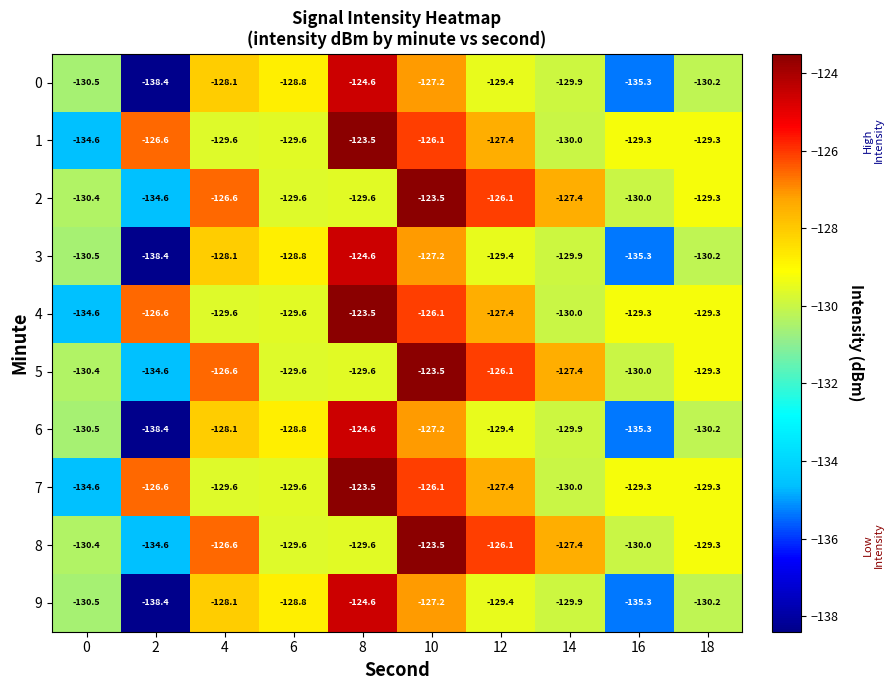

The 2 series shows -126.1 at 12. True or false?

True